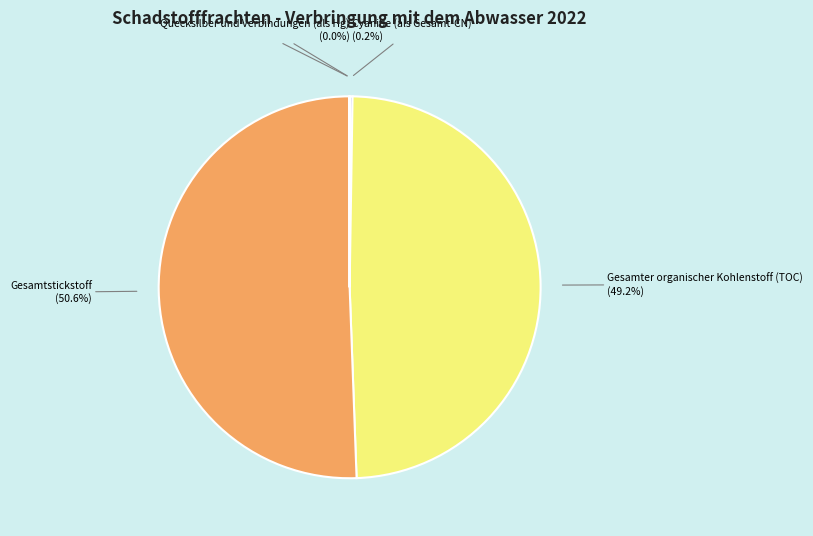

Between Gesamtstickstoff and Gesamter organischer Kohlenstoff (TOC), which is larger?

Gesamtstickstoff